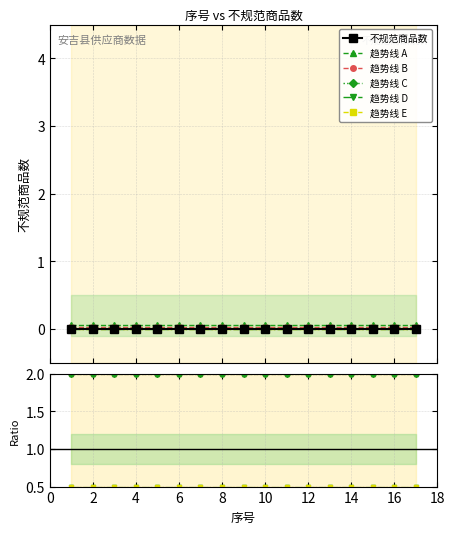

List the series in order of their peak value, lowest first.

不规范商品数, 趋势线 D, 趋势线 E, 趋势线 A, 趋势线 B, 趋势线 C